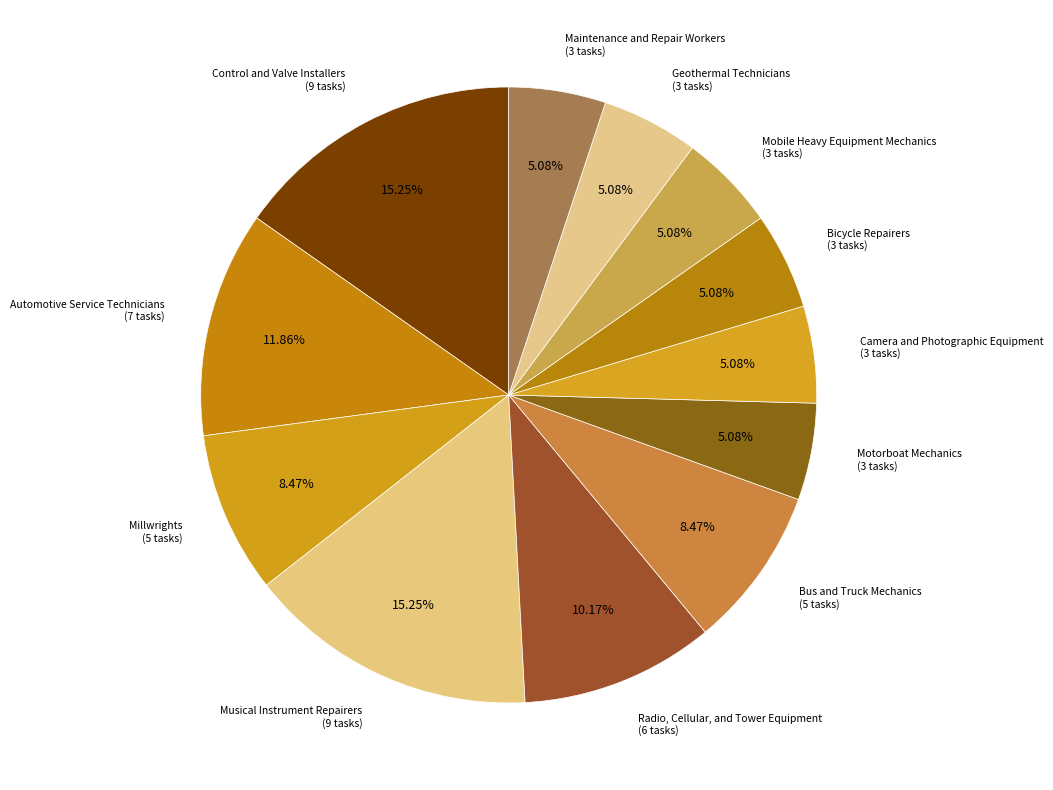

Does any single category account for the majority?

No